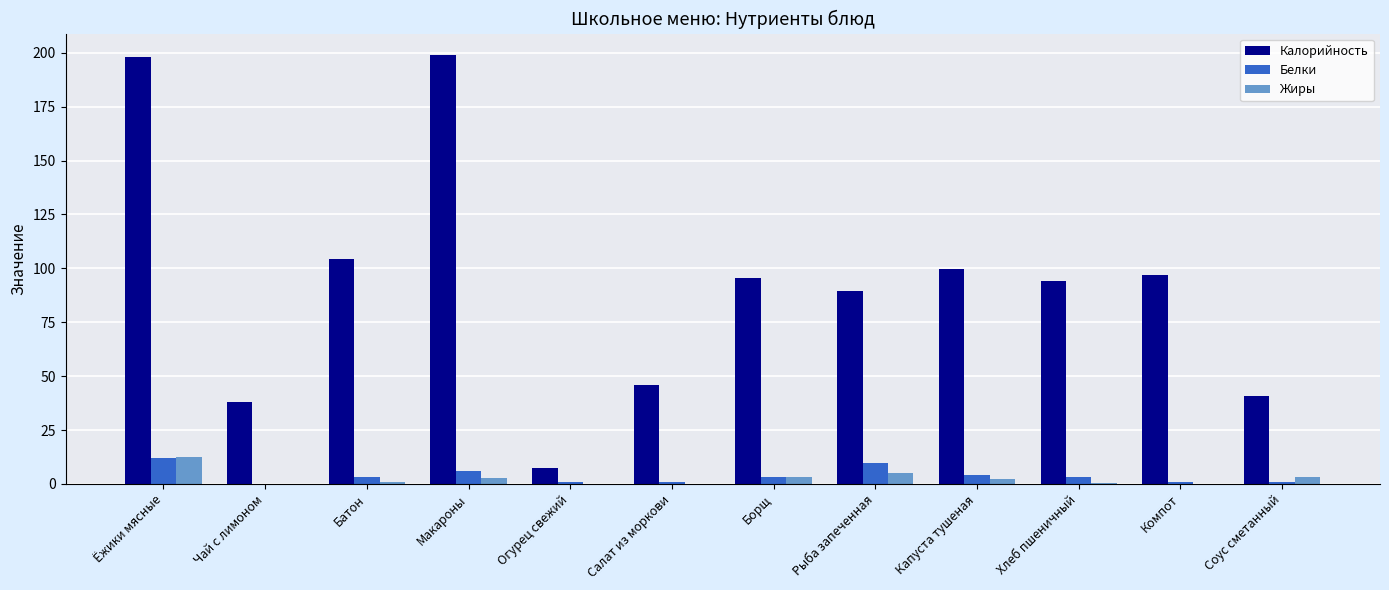

Which series has the largest total across all categories?

Калорийность